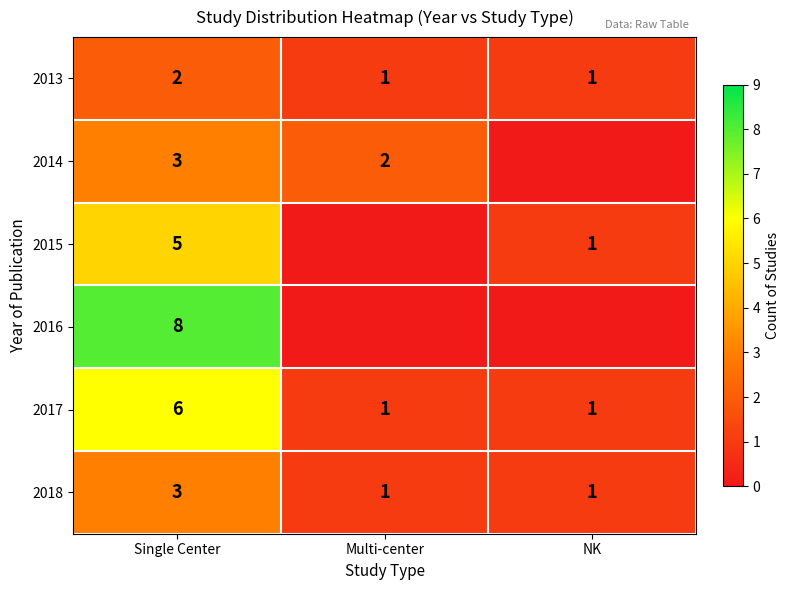

What is the sum of all 2017 values?

8